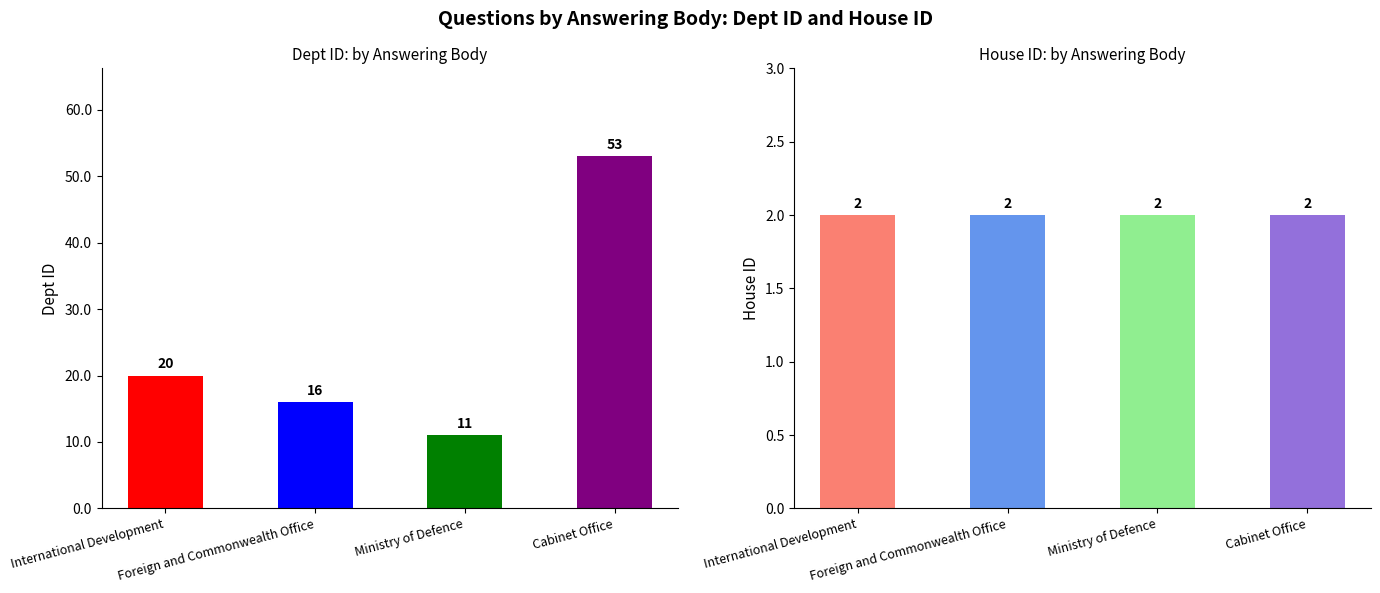

What position from the left is Cabinet Office?

4